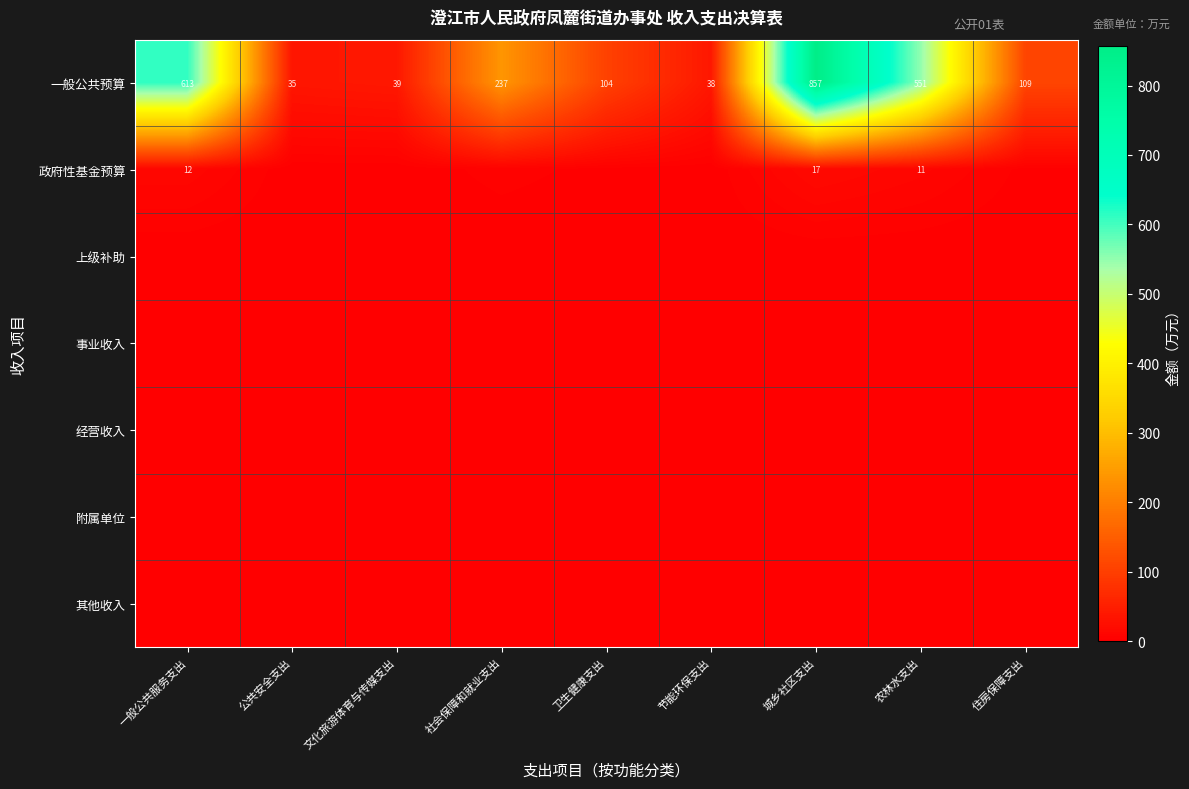

List the labels in order of 一般公共预算 value, smallest first.

公共安全支出, 节能环保支出, 文化旅游体育与传媒支出, 卫生健康支出, 住房保障支出, 社会保障和就业支出, 农林水支出, 一般公共服务支出, 城乡社区支出